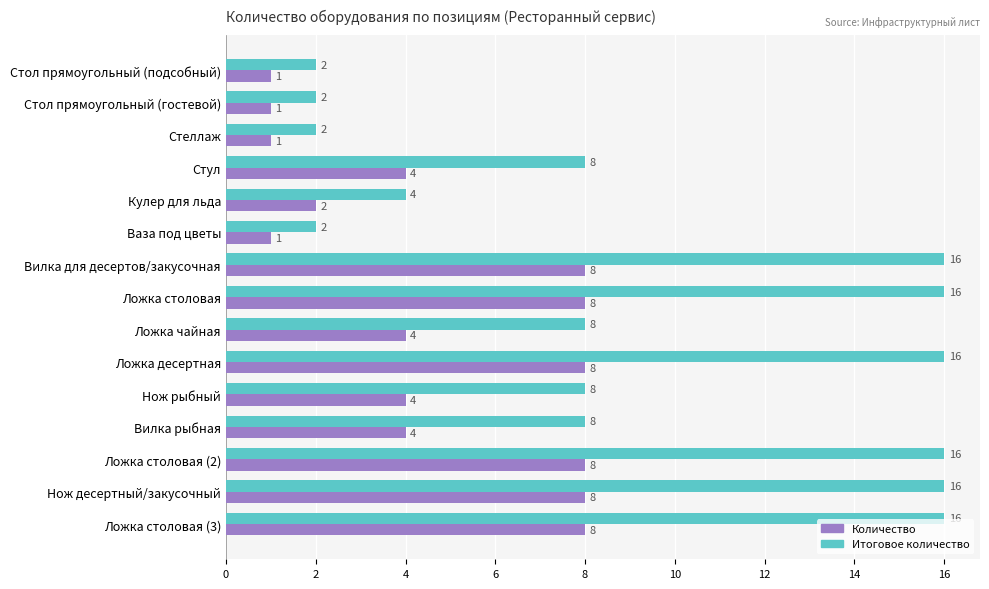

Which series has the largest range (max minus min)?

Итоговое количество